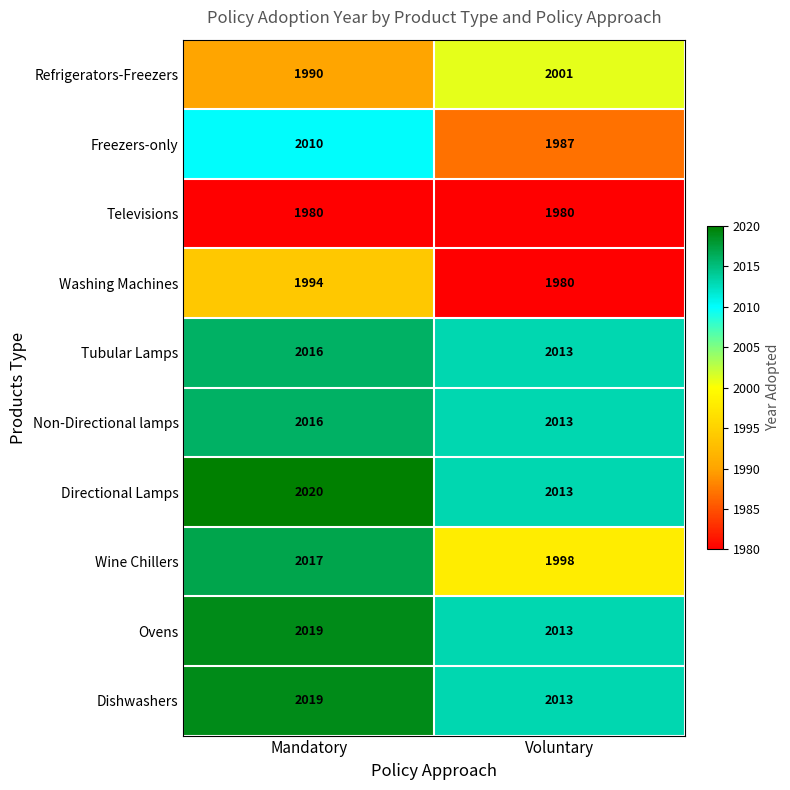

What is the smallest value displayed?

1980